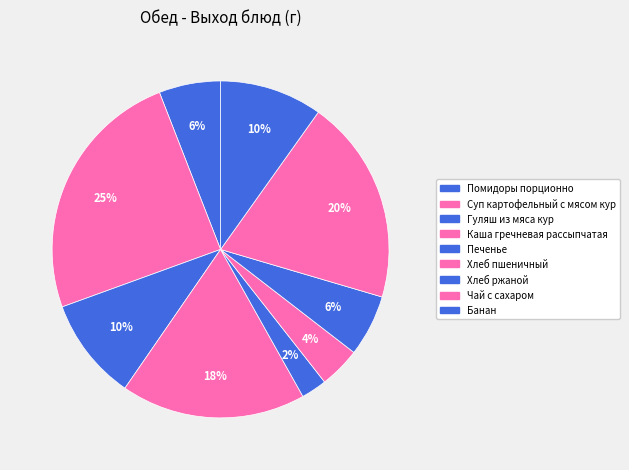

True or false: Чай с сахаром accounts for 20% of the total.

True